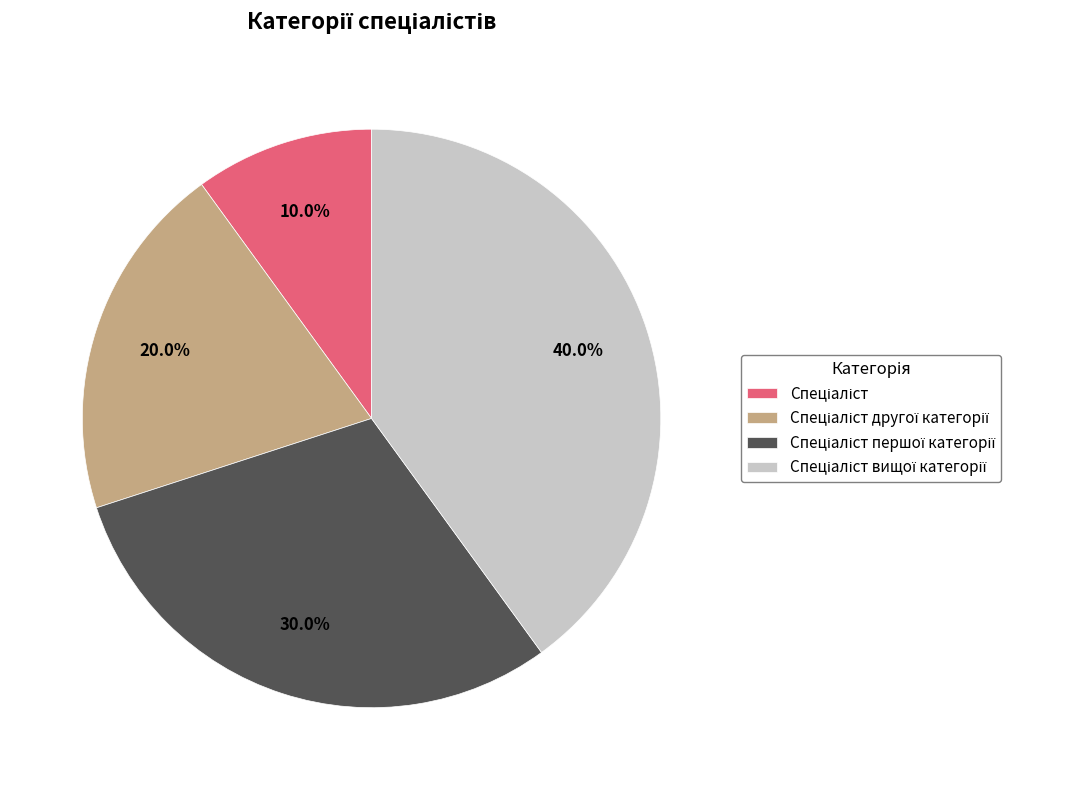

Is there any slice that represents more than half of the pie?

No